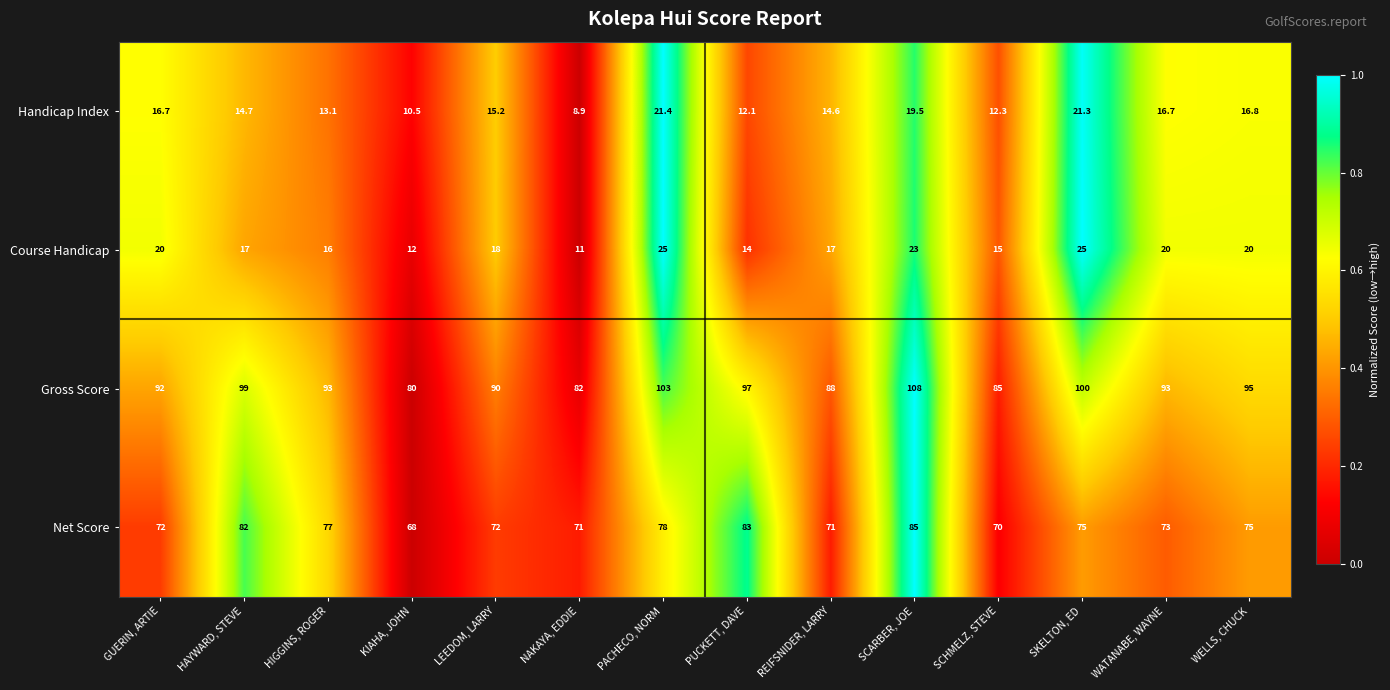

At which label does Net Score first exceed 75?

HAYWARD, STEVE